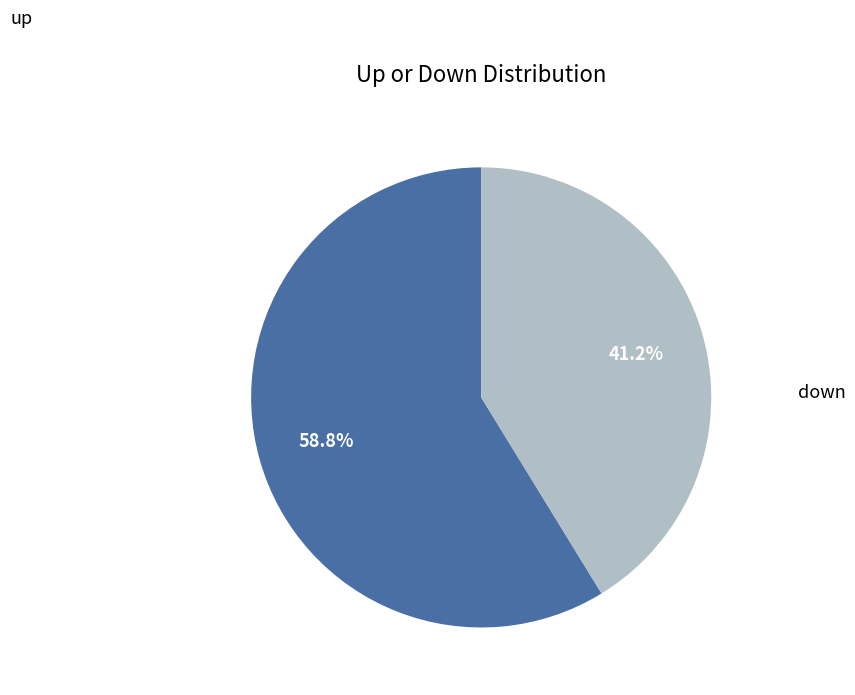

The up slice represents 65% of the pie. True or false?

False